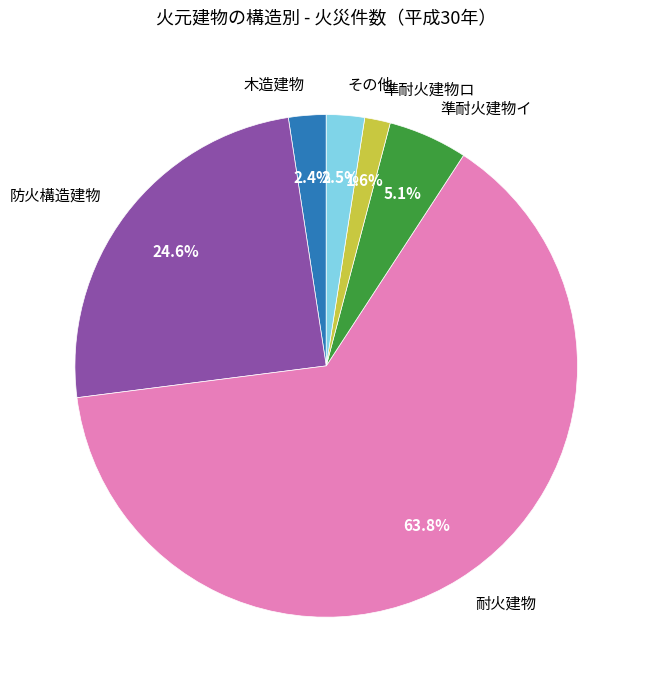

Is there a majority slice in this chart?

Yes